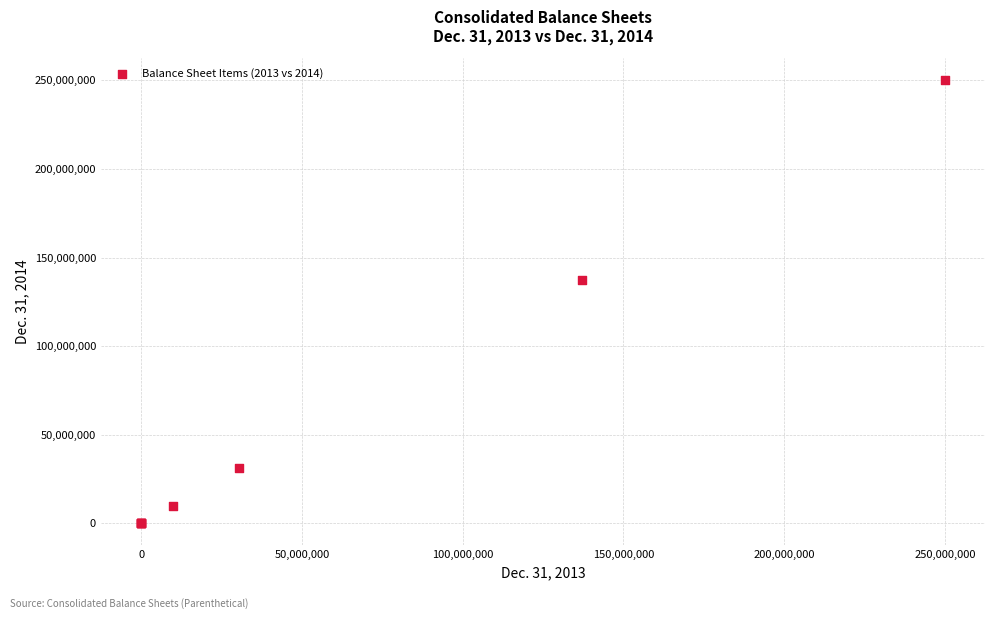

What Y value in the scatter plot is closest to 125000000?

137093424.0